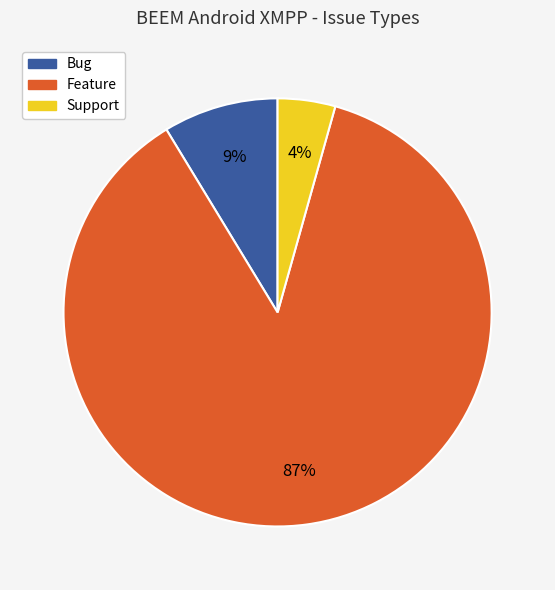

Is there any slice that represents more than half of the pie?

Yes